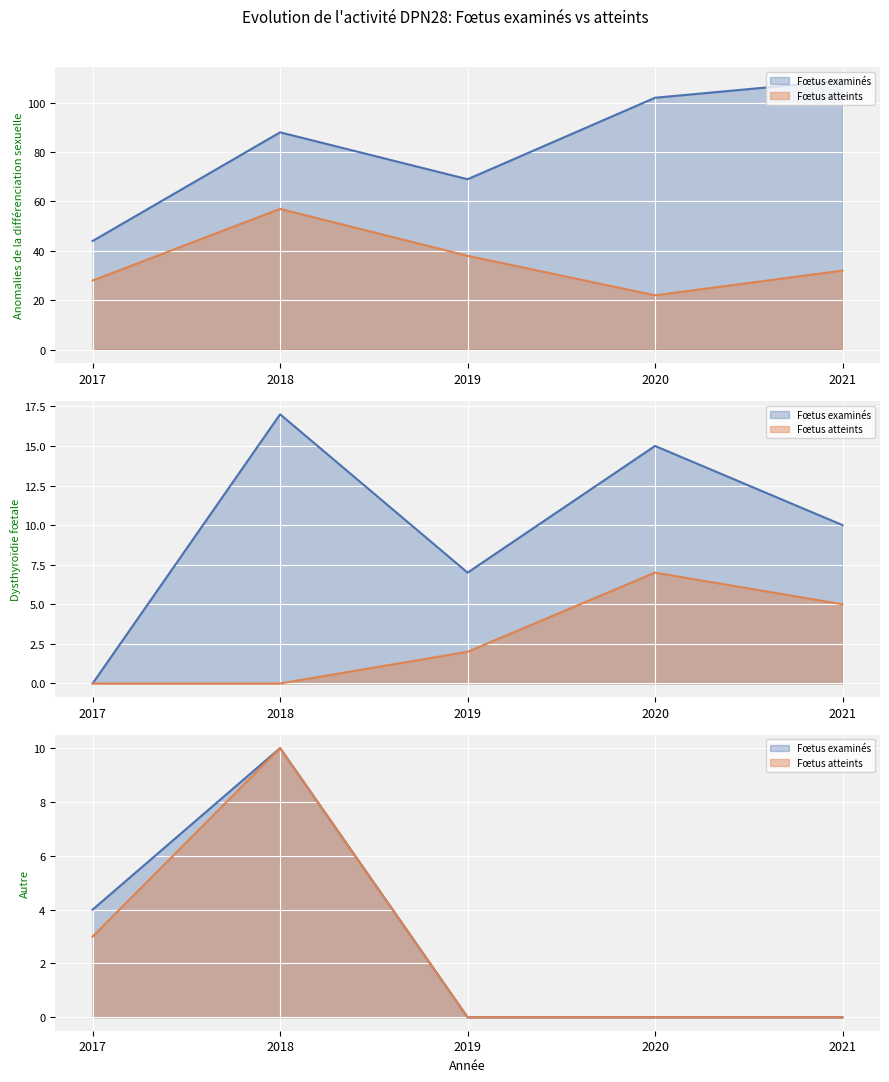

True or false: Fœtus examinés has a value of 5 at 2019.

False